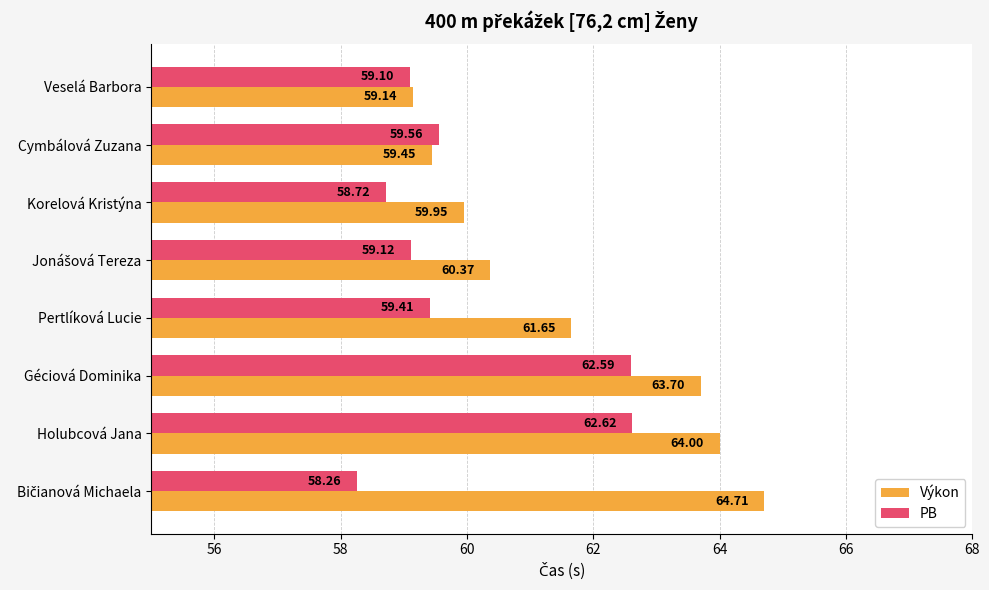

How many data points does each series have?

8